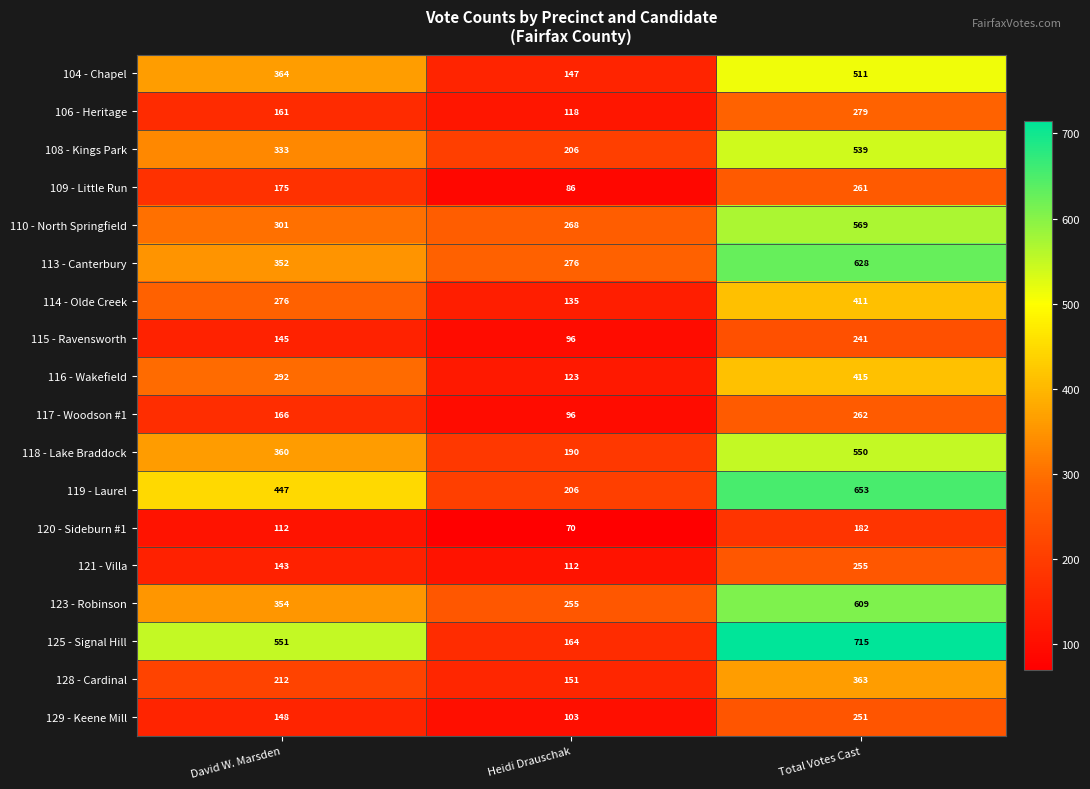

How many categories are shown in the chart?

3